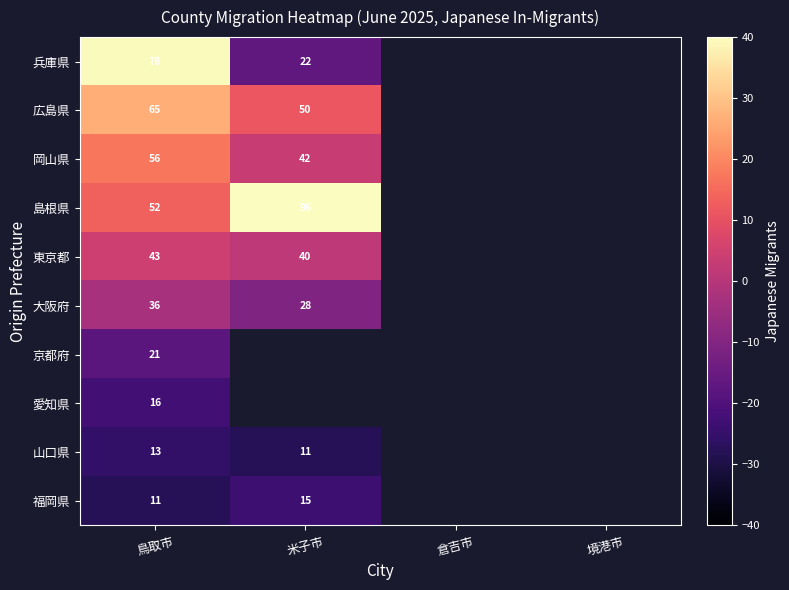

Count the number of categories in the chart.

4